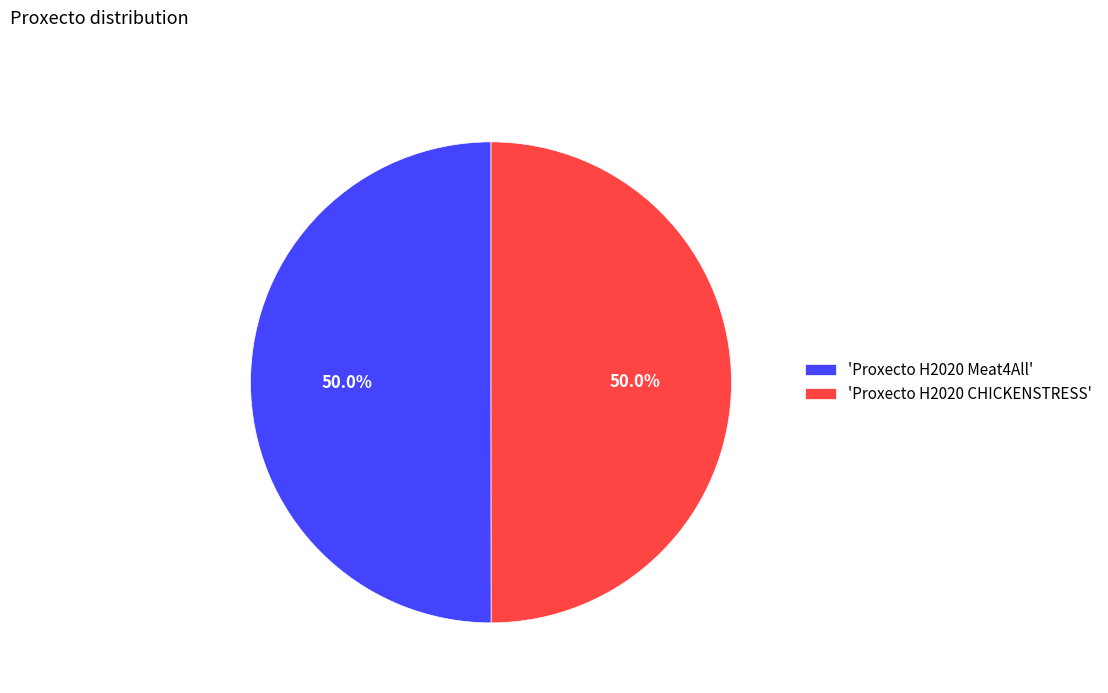

Approximately how many times larger is the value at 'Proxecto H2020 CHICKENSTRESS' compared to 'Proxecto H2020 Meat4All'?

1.0